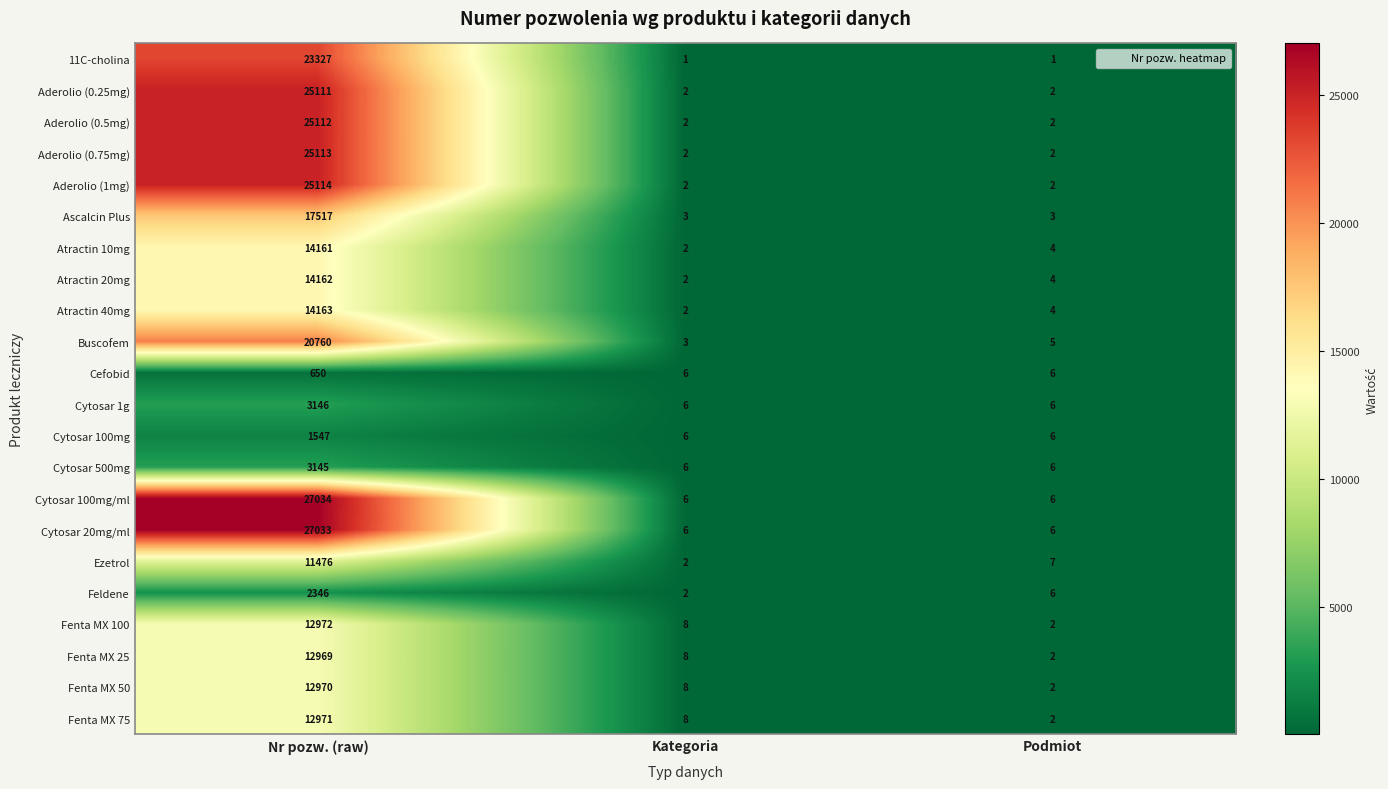

At how many categories does at least one series exceed 13084?

1